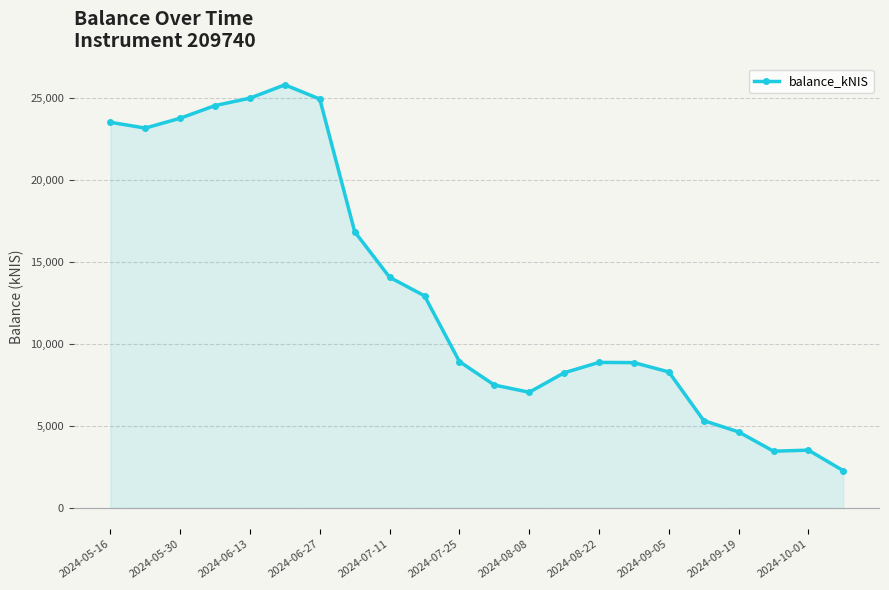

What is the minimum value shown in the chart?

2270.7